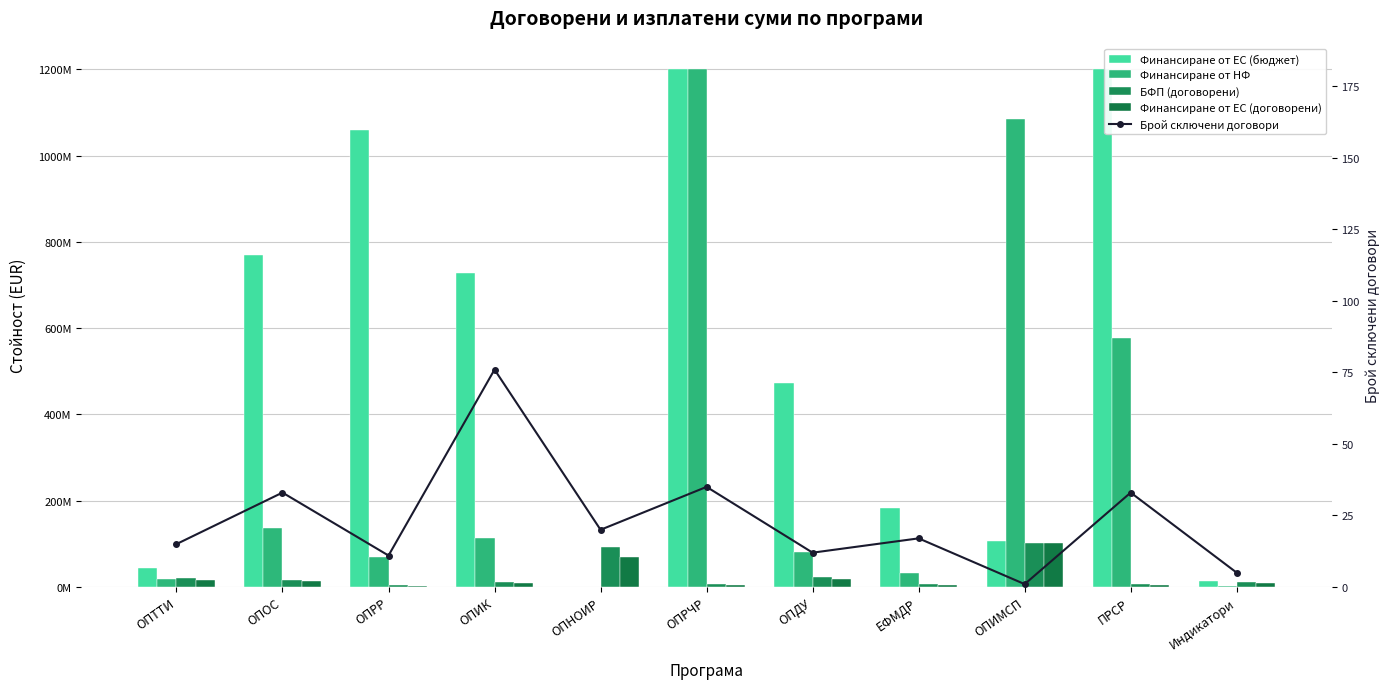

True or false: Финансиране от НФ has a value of 135836462.6 at ОПОС.

True